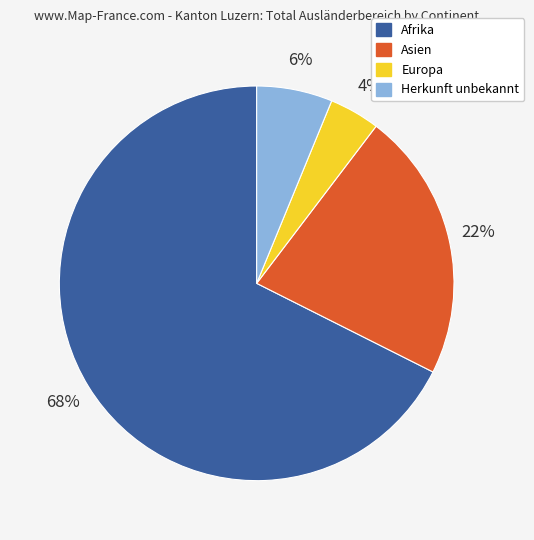

Which category has the biggest portion of the pie?

Afrika